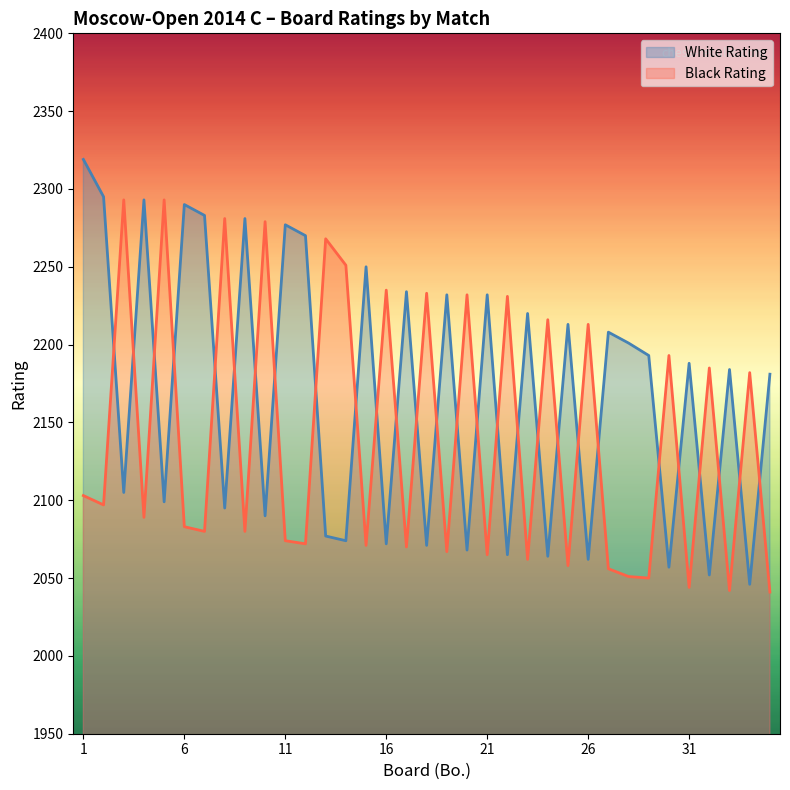

After their last crossing, which series has the higher values: White Rating or Black Rating?

White Rating